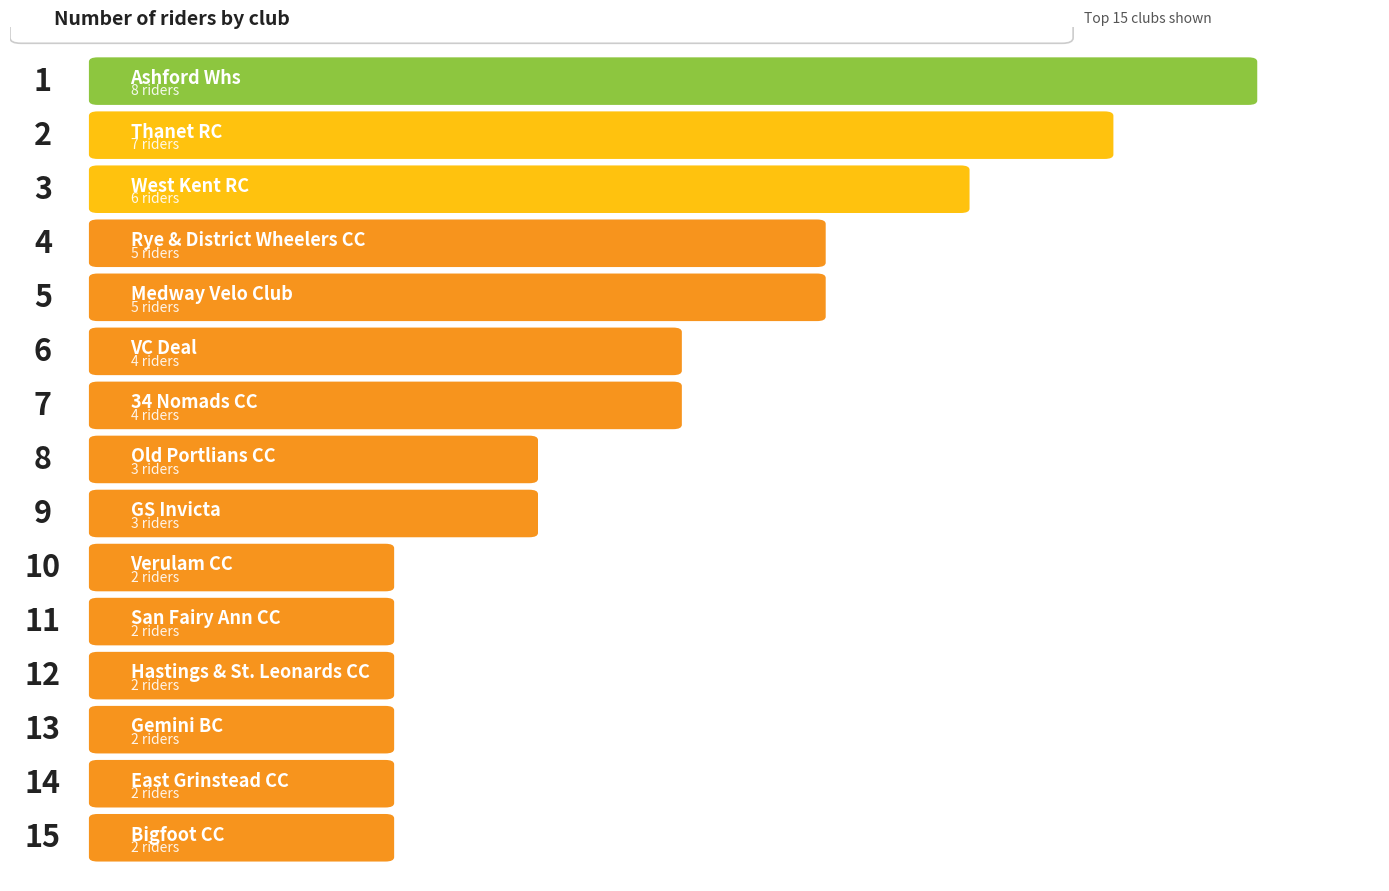

Reading right to left, transcribe all the data shown in this chart.

East Grinstead CC=2	Bigfoot CC=2	Verulam CC=2	San Fairy Ann CC=2	Hastings & St. Leonards CC=2	Gemini BC=2	Old Portlians CC=3	GS Invicta=3	VC Deal=4	34 Nomads CC=4	Medway Velo Club=5	Rye & District Wheelers CC=5	West Kent RC=6	Thanet RC=7	Ashford Whs=8